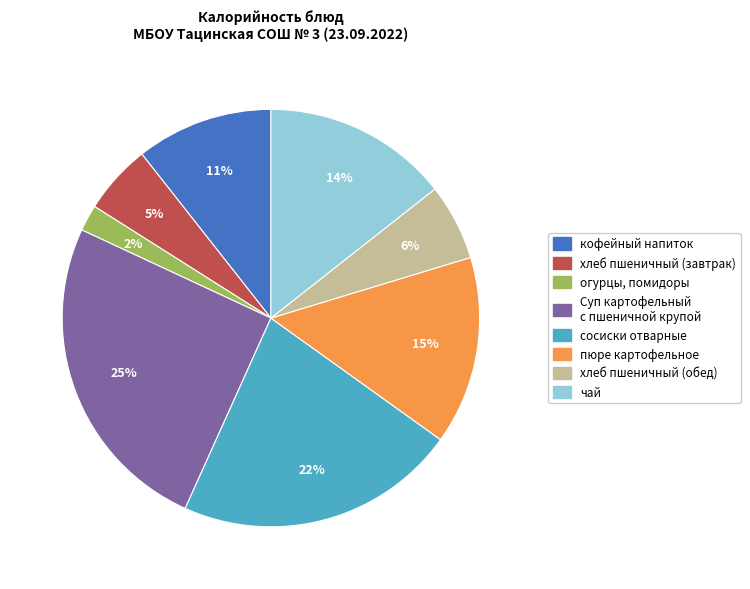

To the nearest percent, what portion does пюре картофельное represent?

15%